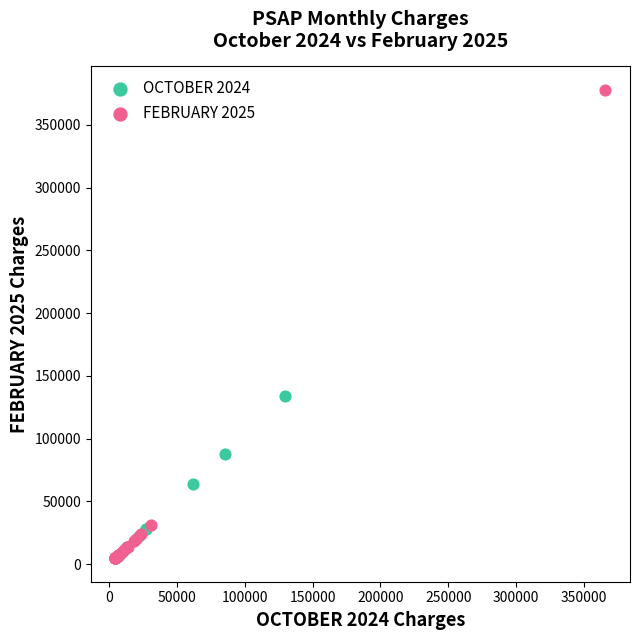

What are all the series names shown in the legend?

OCTOBER 2024, FEBRUARY 2025